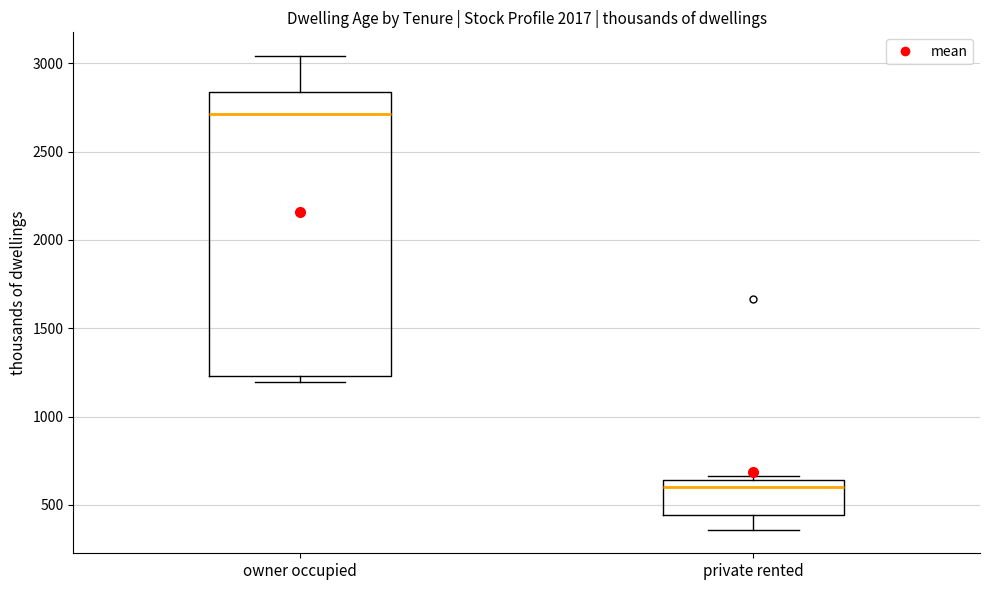

Where is the lower edge of the box for owner occupied on the y-axis? The values are not printed on the chart, so give them approximately, as read against the axis.

1250